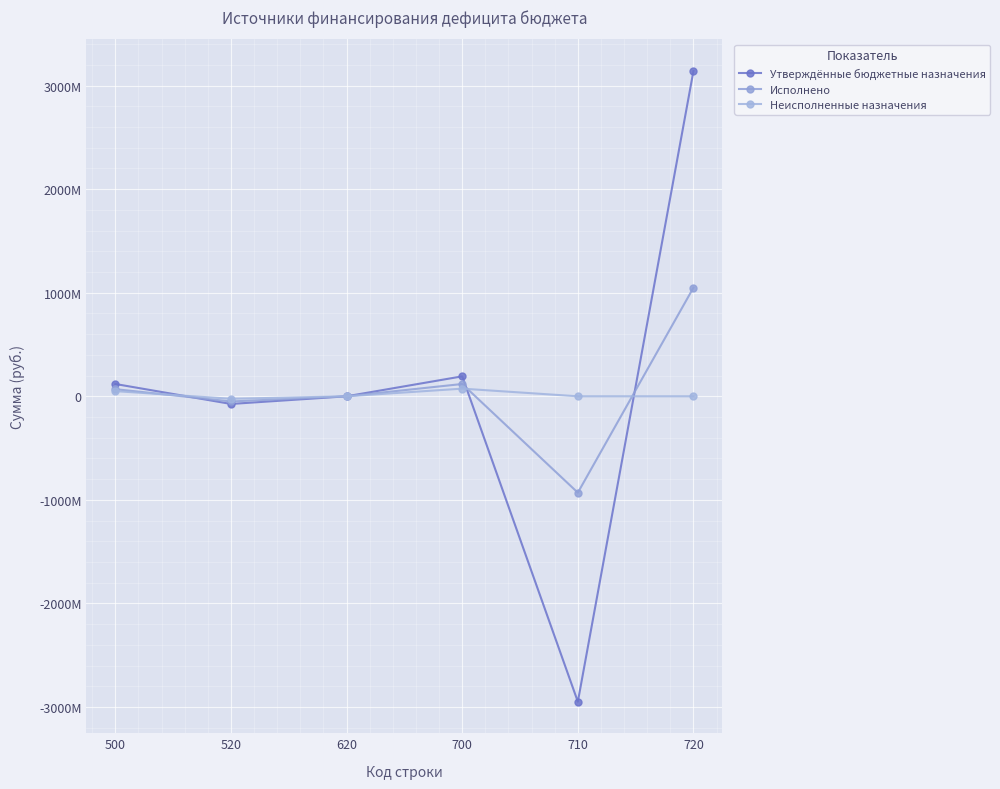

Which series ends up on top after the final intersection of Исполнено and Утверждённые бюджетные назначения?

Утверждённые бюджетные назначения